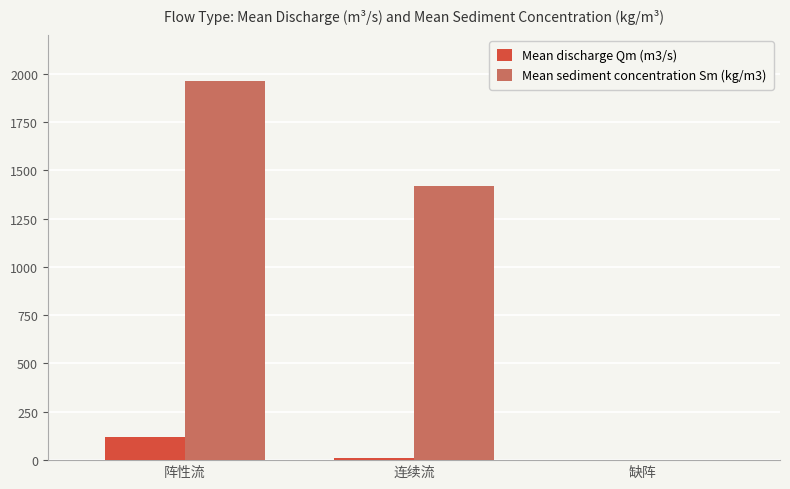

Reading left to right, what are all the values shown in this chart?

Mean discharge Qm (m3/s): 阵性流=120.2	连续流=11.1	缺阵=0.0
Mean sediment concentration Sm (kg/m3): 阵性流=1960.2	连续流=1417.1	缺阵=0.0